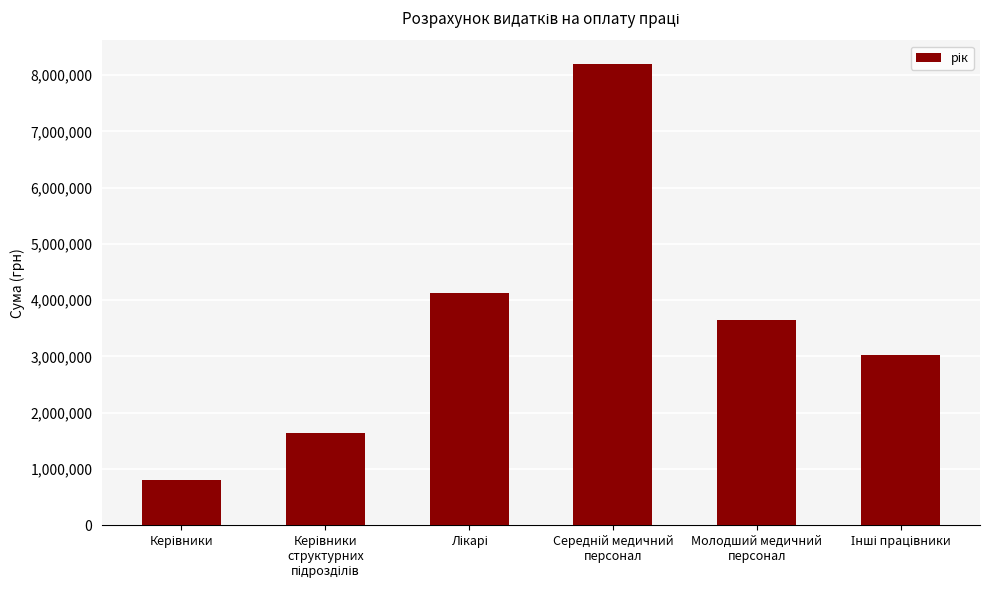

Is it true that the value at Молодший медичний
персонал is 3640755.6?

True